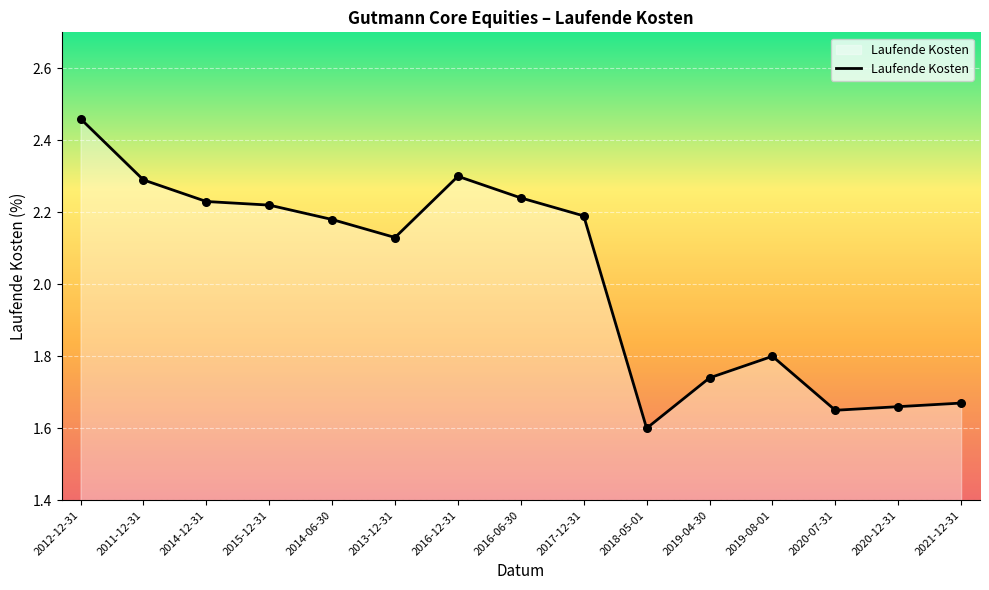

Approximately how many times larger is the value at 2015-12-31 compared to 2019-04-30?

1.3